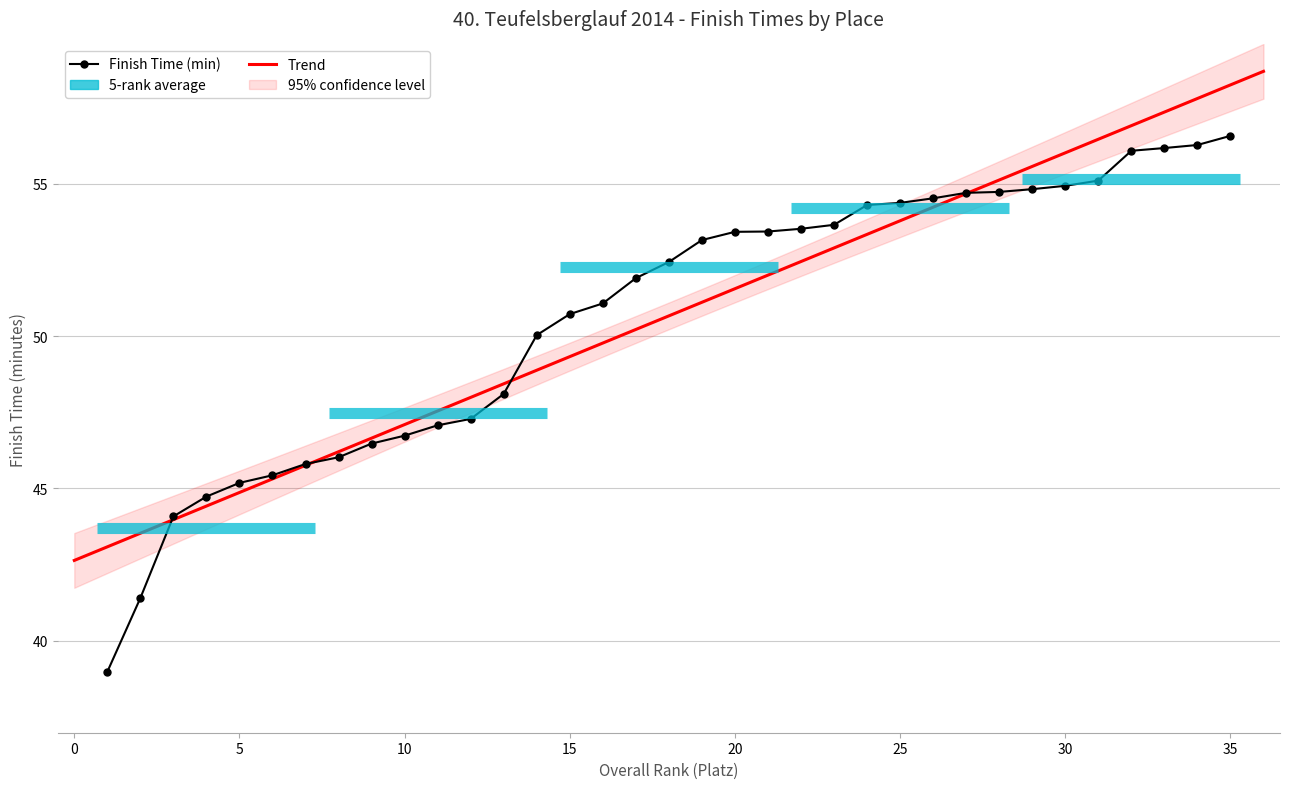

What is the minimum value shown in the chart?

39.0